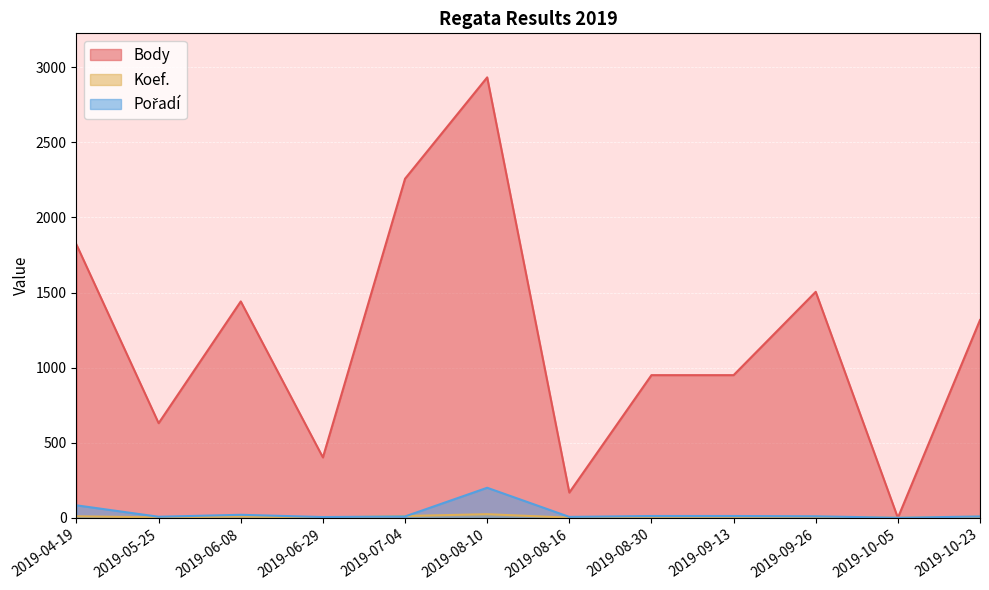

List the labels in order of Body value, largest first.

2019-08-10, 2019-07-04, 2019-04-19, 2019-09-26, 2019-06-08, 2019-10-23, 2019-08-30, 2019-09-13, 2019-05-25, 2019-06-29, 2019-08-16, 2019-10-05